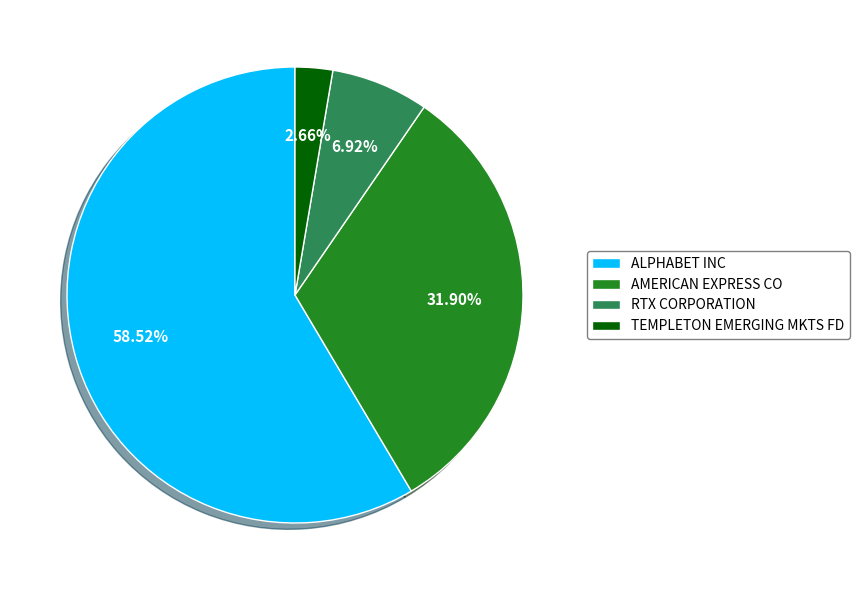

To the nearest percent, what portion does TEMPLETON EMERGING MKTS FD represent?

3%